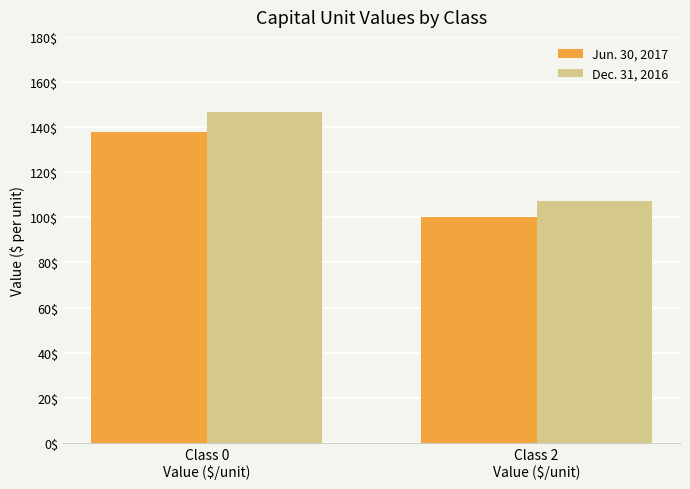

How many bars are there in each group?

2